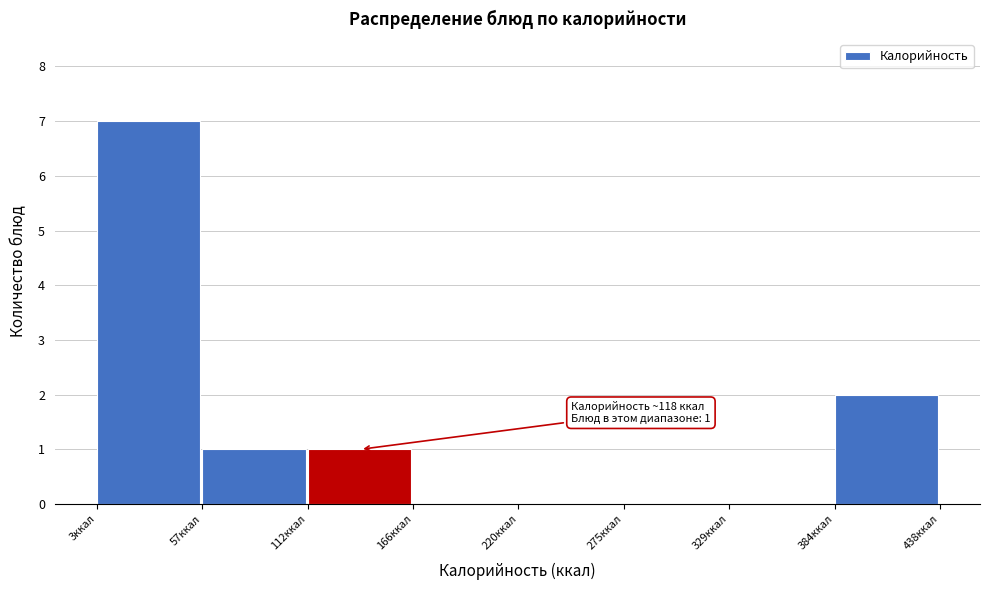

Which range on the x-axis has the tallest bar?

0 to 60